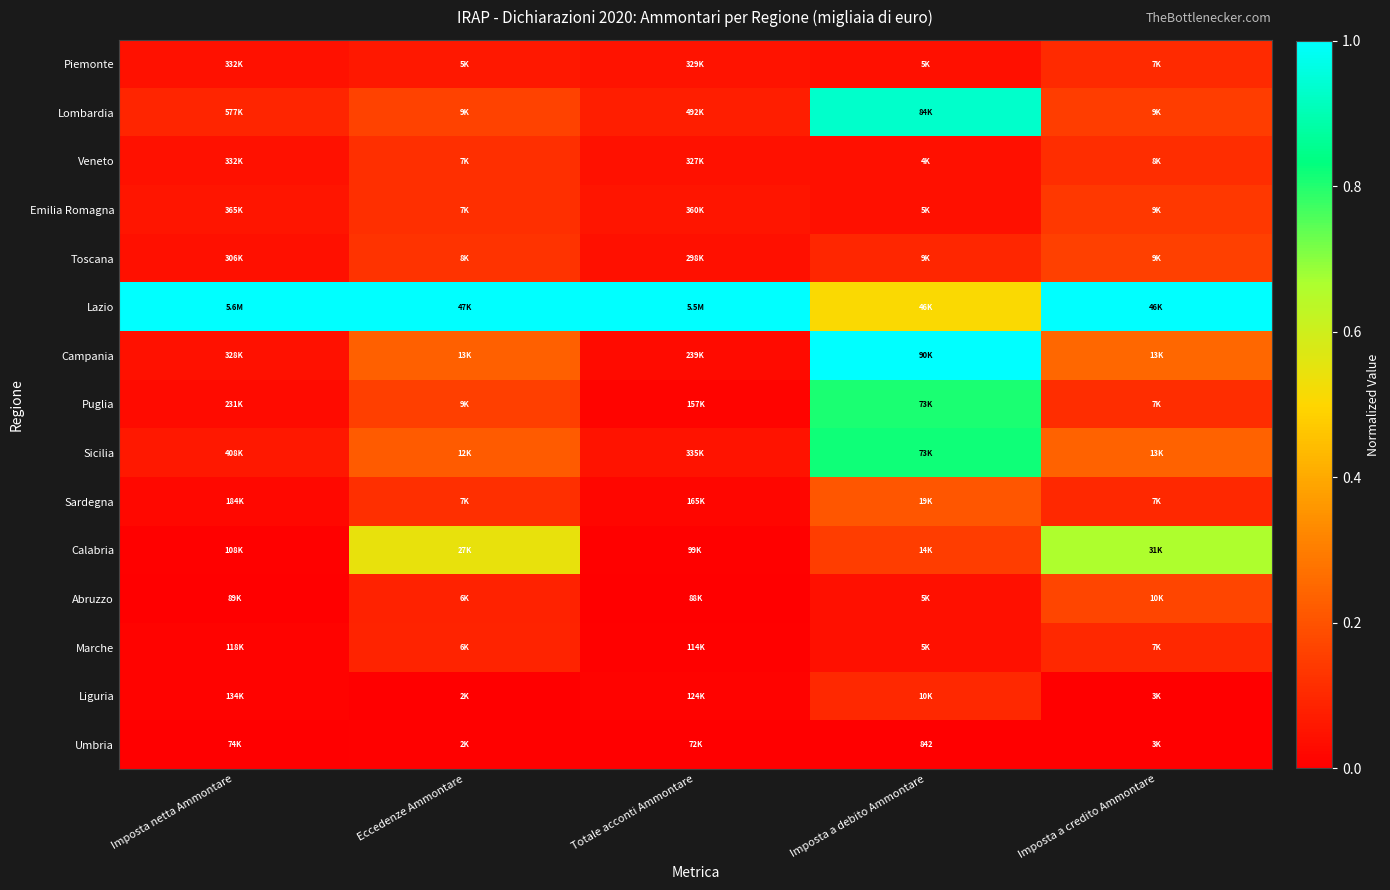

What is the average value of the Puglia series?

0.2